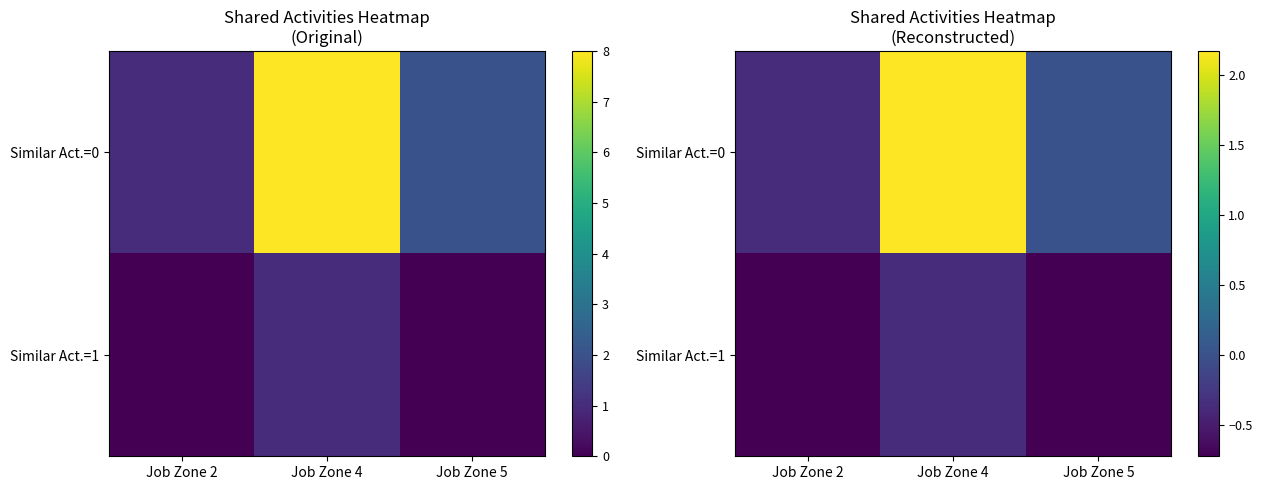

How many categories are shown in the chart?

3